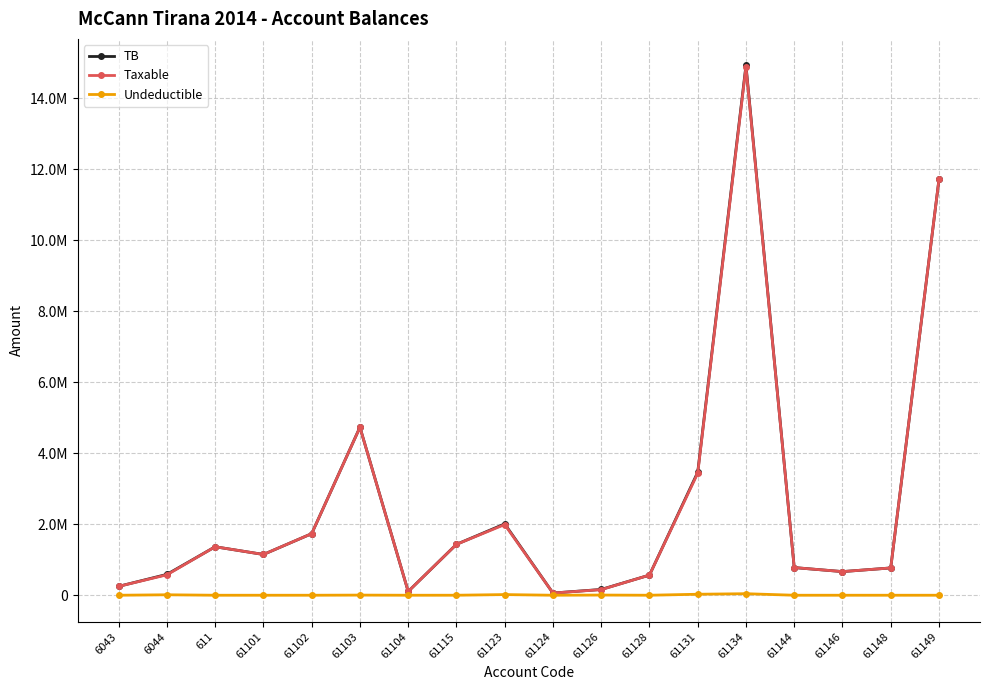

What are all the series names shown in the legend?

TB, Taxable, Undeductible